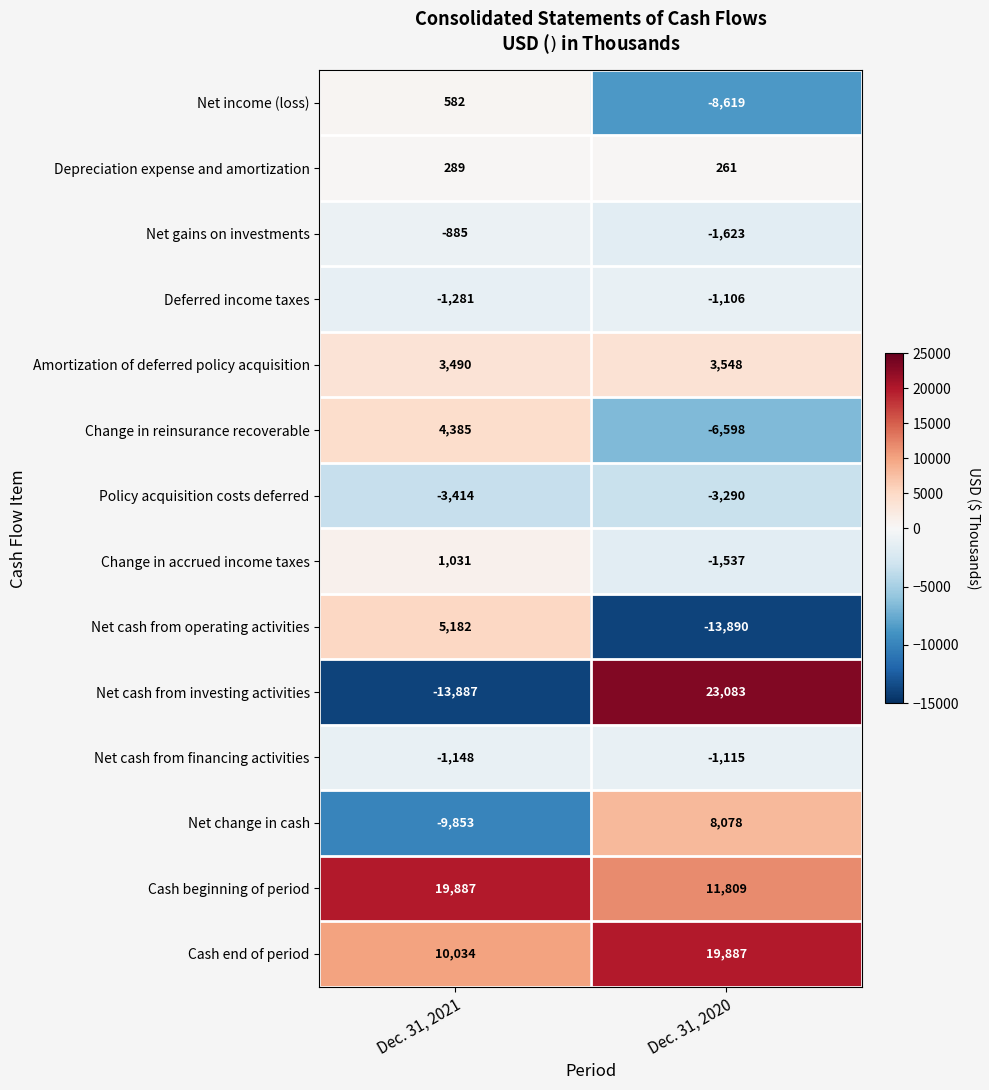

What is the difference between the Cash beginning of period values at Dec. 31, 2021 and Dec. 31, 2020?

8078